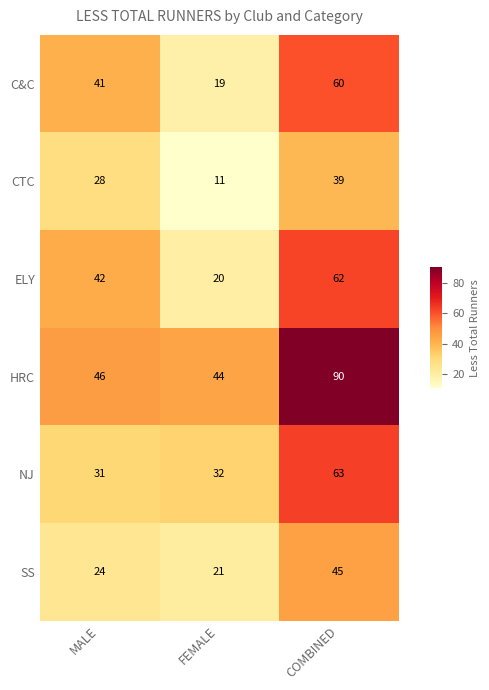

The value of SS at COMBINED is 68. True or false?

False